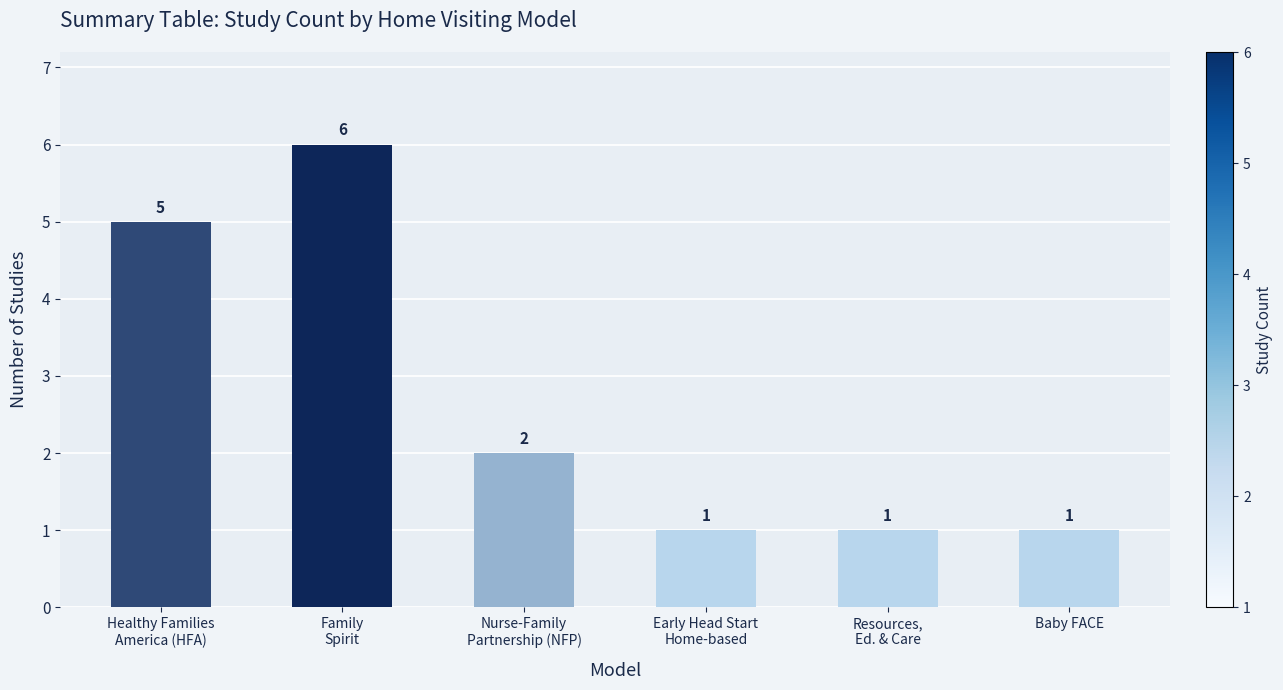

Are the bars grouped side by side (vs. stacked)?

No